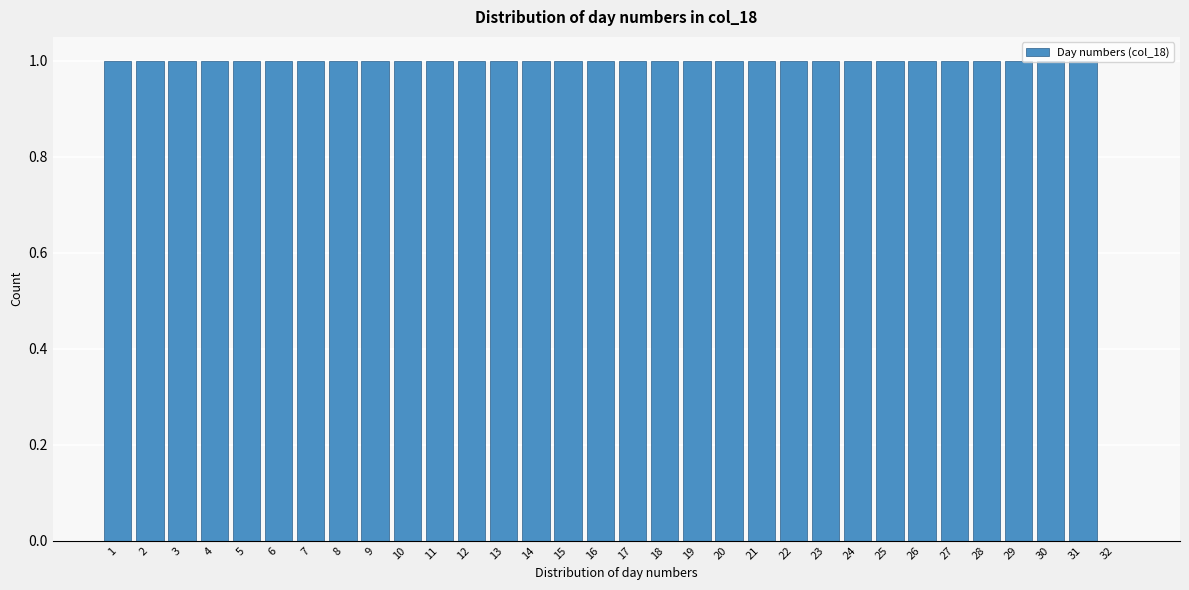

What is the ratio of the value at 5 to the value at 17?

1.0